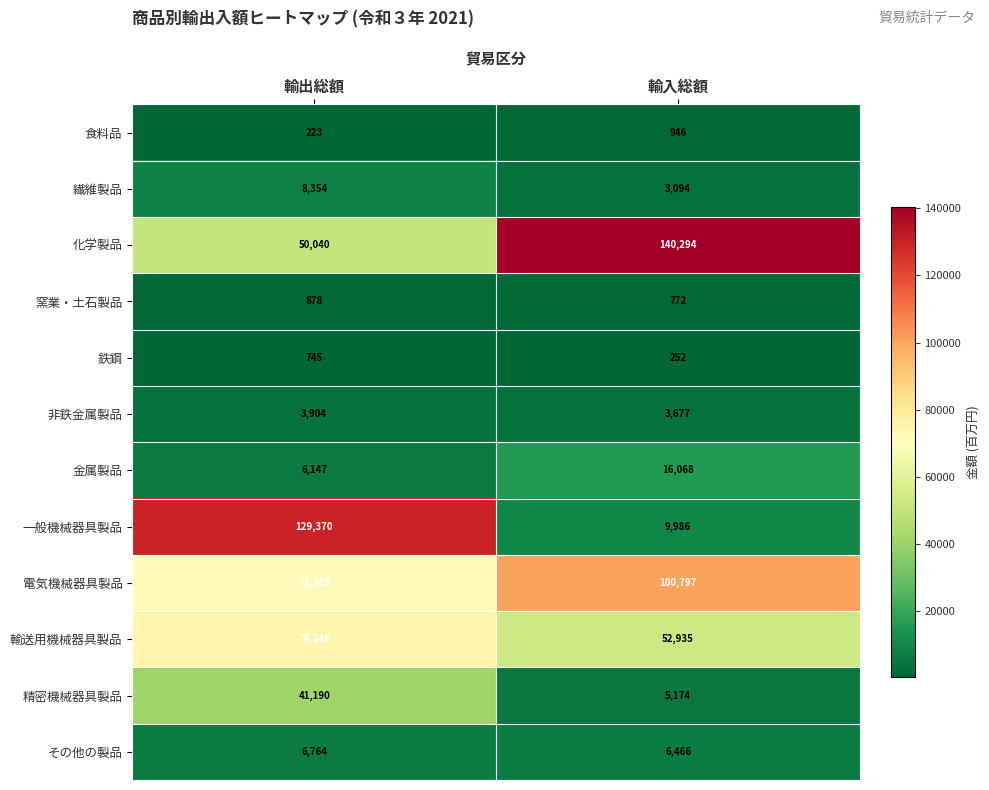

What is the approximate value of 一般機械器具製品 at 輸出総額, to the nearest 100?

129400